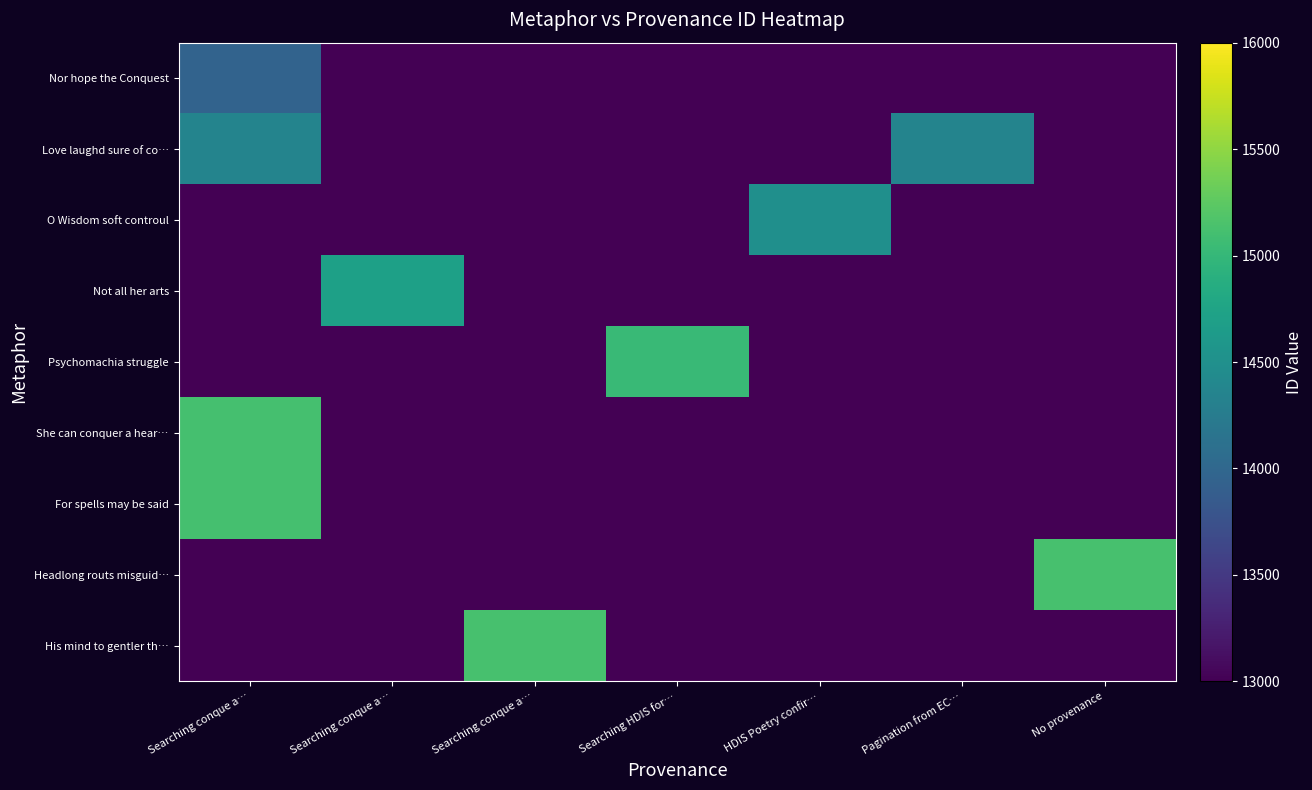

What is the maximum value shown in the chart?

15130